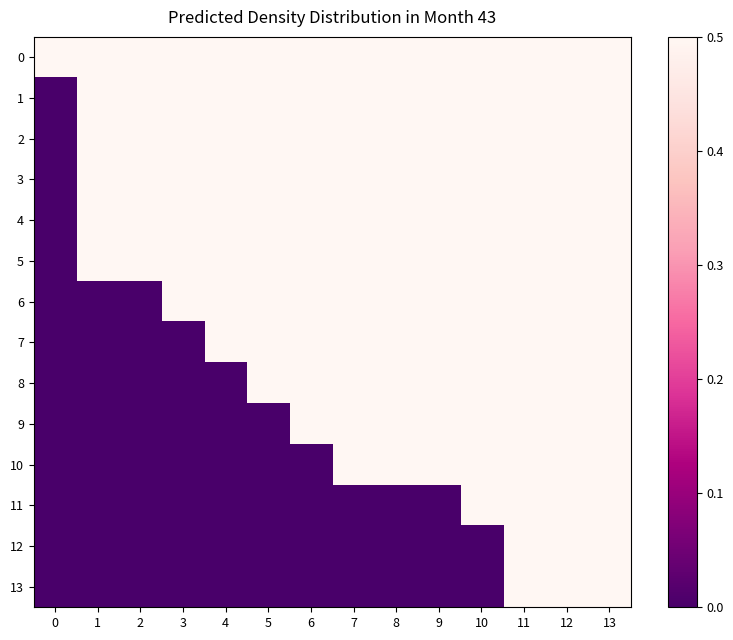

Reading left to right, list all the values displayed in this chart.

0: 0=0.5	1=0.5	2=0.5	3=0.5	4=0.5	5=0.5	6=0.5	7=0.5	8=0.5	9=0.5	10=0.5	11=0.5	12=0.5	13=0.5
1: 0=0.0	1=0.5	2=0.5	3=0.5	4=0.5	5=0.5	6=0.5	7=0.5	8=0.5	9=0.5	10=0.5	11=0.5	12=0.5	13=0.5
2: 0=0.0	1=0.5	2=0.5	3=0.5	4=0.5	5=0.5	6=0.5	7=0.5	8=0.5	9=0.5	10=0.5	11=0.5	12=0.5	13=0.5
3: 0=0.0	1=0.5	2=0.5	3=0.5	4=0.5	5=0.5	6=0.5	7=0.5	8=0.5	9=0.5	10=0.5	11=0.5	12=0.5	13=0.5
4: 0=0.0	1=0.5	2=0.5	3=0.5	4=0.5	5=0.5	6=0.5	7=0.5	8=0.5	9=0.5	10=0.5	11=0.5	12=0.5	13=0.5
5: 0=0.0	1=0.5	2=0.5	3=0.5	4=0.5	5=0.5	6=0.5	7=0.5	8=0.5	9=0.5	10=0.5	11=0.5	12=0.5	13=0.5
6: 0=0.0	1=0.0	2=0.0	3=0.5	4=0.5	5=0.5	6=0.5	7=0.5	8=0.5	9=0.5	10=0.5	11=0.5	12=0.5	13=0.5
7: 0=0.0	1=0.0	2=0.0	3=0.0	4=0.5	5=0.5	6=0.5	7=0.5	8=0.5	9=0.5	10=0.5	11=0.5	12=0.5	13=0.5
8: 0=0.0	1=0.0	2=0.0	3=0.0	4=0.0	5=0.5	6=0.5	7=0.5	8=0.5	9=0.5	10=0.5	11=0.5	12=0.5	13=0.5
9: 0=0.0	1=0.0	2=0.0	3=0.0	4=0.0	5=0.0	6=0.5	7=0.5	8=0.5	9=0.5	10=0.5	11=0.5	12=0.5	13=0.5
10: 0=0.0	1=0.0	2=0.0	3=0.0	4=0.0	5=0.0	6=0.0	7=0.5	8=0.5	9=0.5	10=0.5	11=0.5	12=0.5	13=0.5
11: 0=0.0	1=0.0	2=0.0	3=0.0	4=0.0	5=0.0	6=0.0	7=0.0	8=0.0	9=0.0	10=0.5	11=0.5	12=0.5	13=0.5
12: 0=0.0	1=0.0	2=0.0	3=0.0	4=0.0	5=0.0	6=0.0	7=0.0	8=0.0	9=0.0	10=0.0	11=0.5	12=0.5	13=0.5
13: 0=0.0	1=0.0	2=0.0	3=0.0	4=0.0	5=0.0	6=0.0	7=0.0	8=0.0	9=0.0	10=0.0	11=0.5	12=0.5	13=0.5